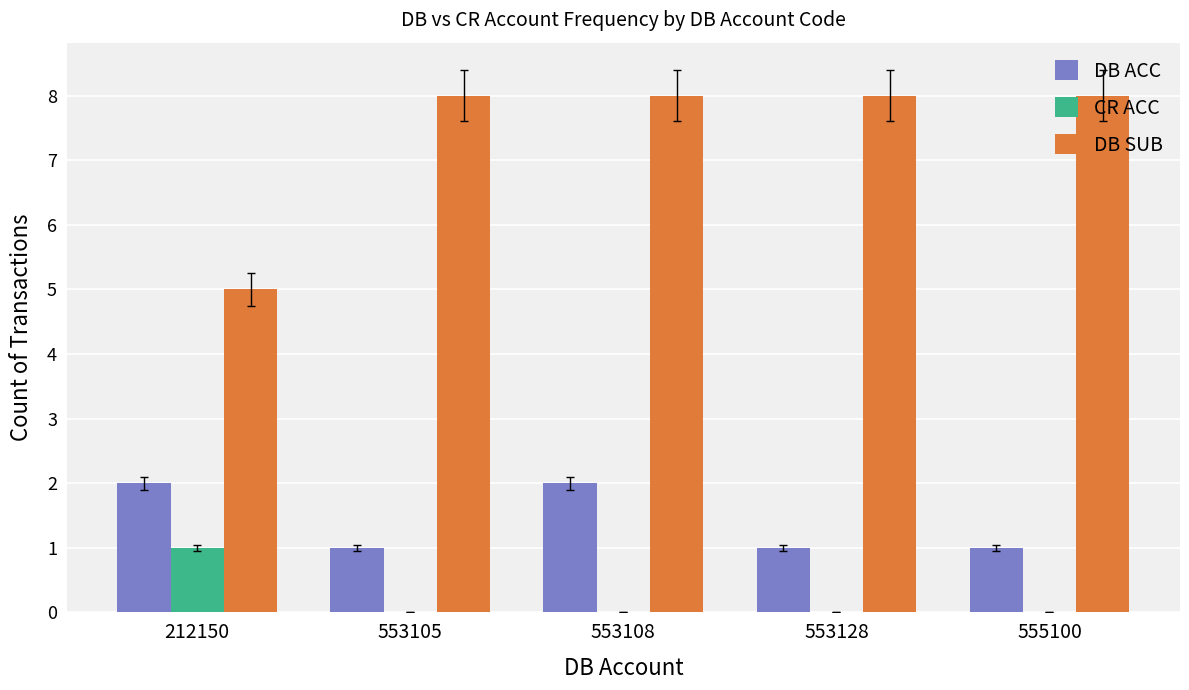

Count the number of data series in this chart.

3